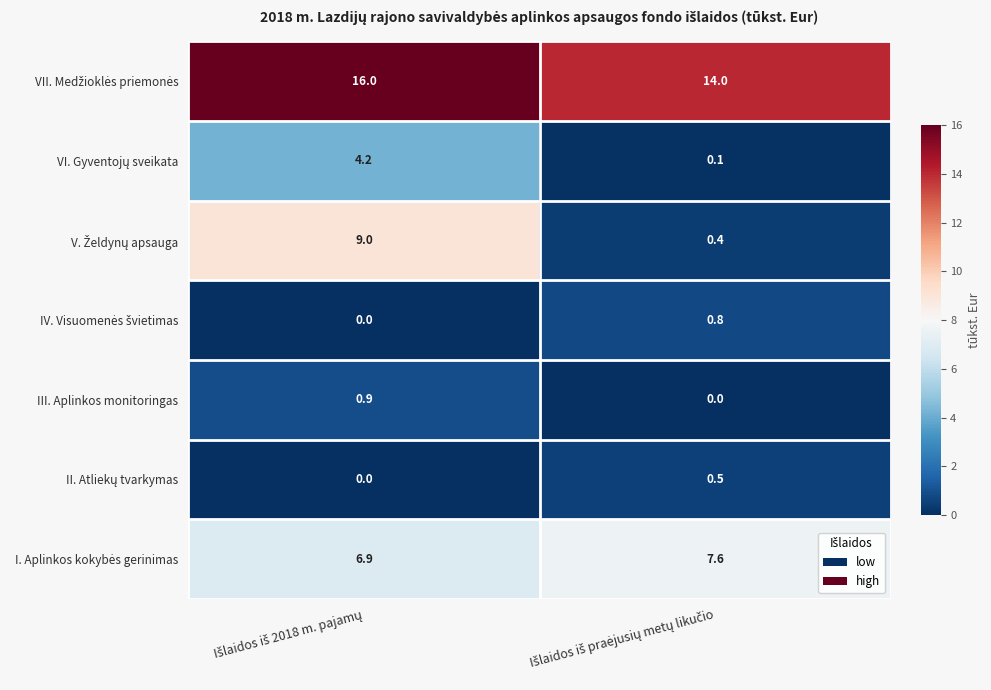

How many distinct data groups are displayed?

7